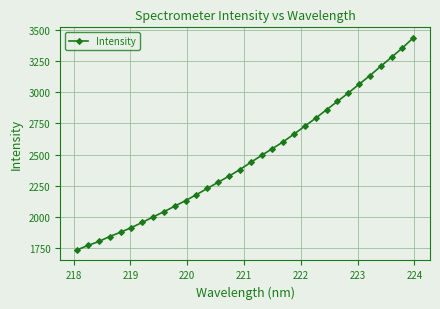

What is the difference between the second highest and minimum values?

1616.7